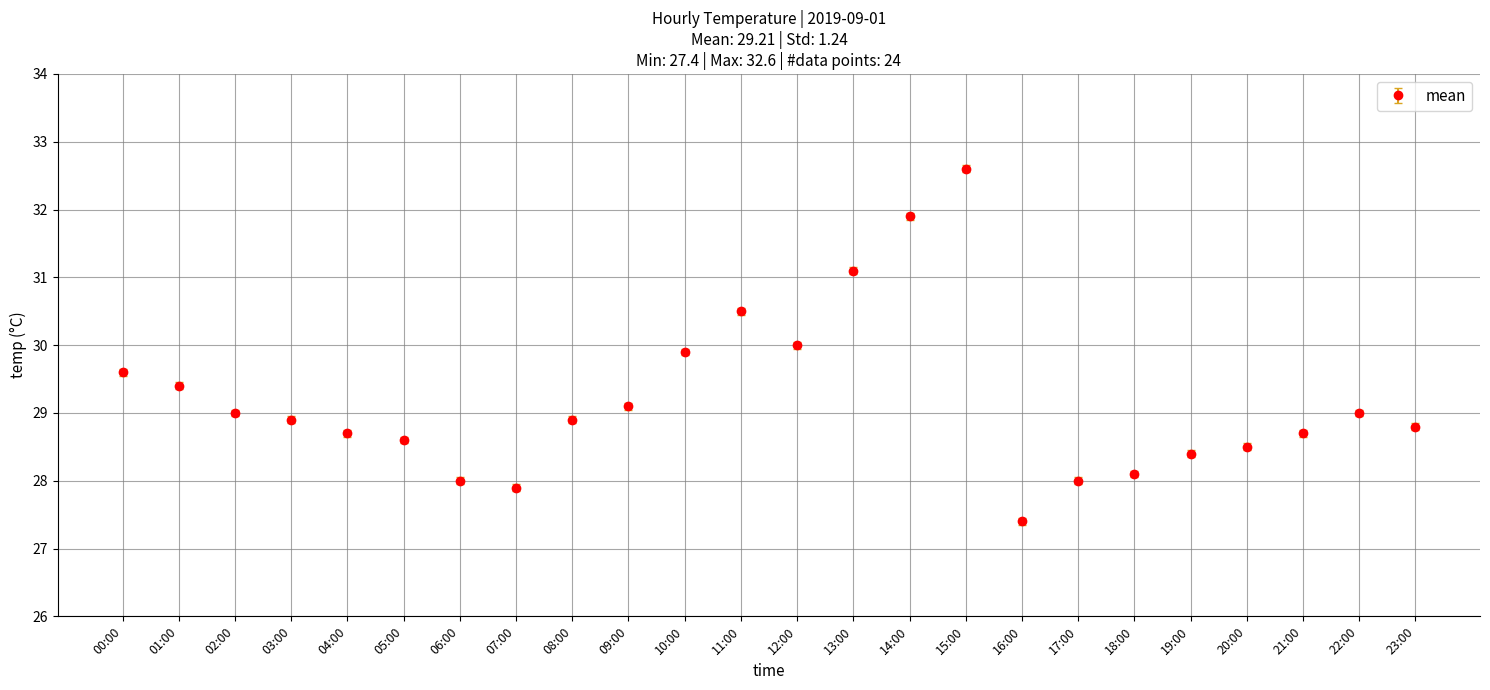

What is the average value?

29.2